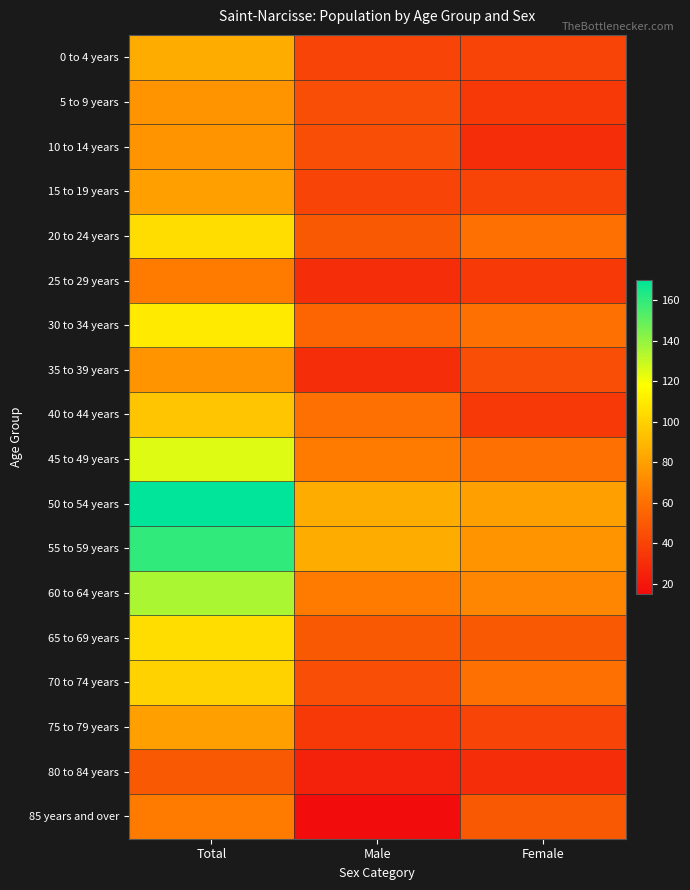

List the series in order of their peak value, highest first.

50 to 54 years, 55 to 59 years, 60 to 64 years, 45 to 49 years, 30 to 34 years, 20 to 24 years, 65 to 69 years, 70 to 74 years, 40 to 44 years, 0 to 4 years, 15 to 19 years, 75 to 79 years, 5 to 9 years, 10 to 14 years, 35 to 39 years, 25 to 29 years, 85 years and over, 80 to 84 years